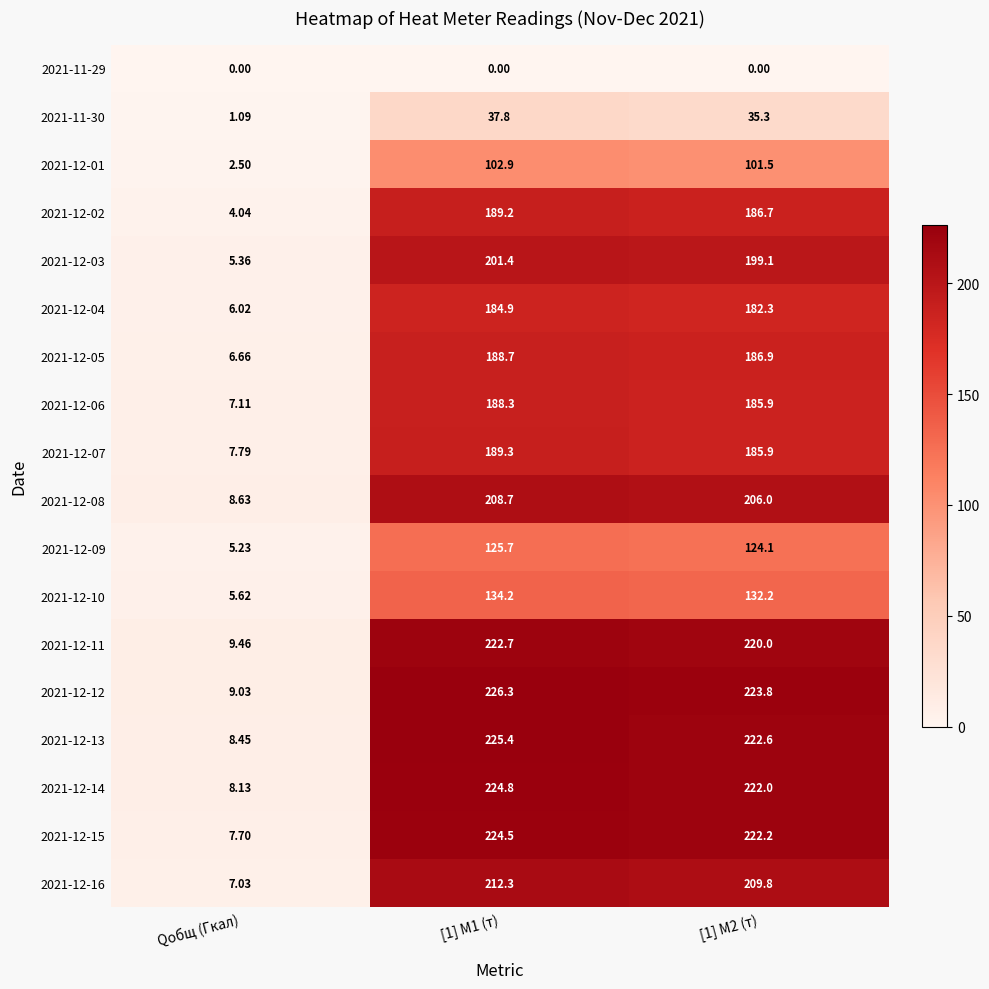

Is the value of 2021-12-08 at Qобщ (Гкал) greater than the value of 2021-12-15 at [1] M2 (т)?

No